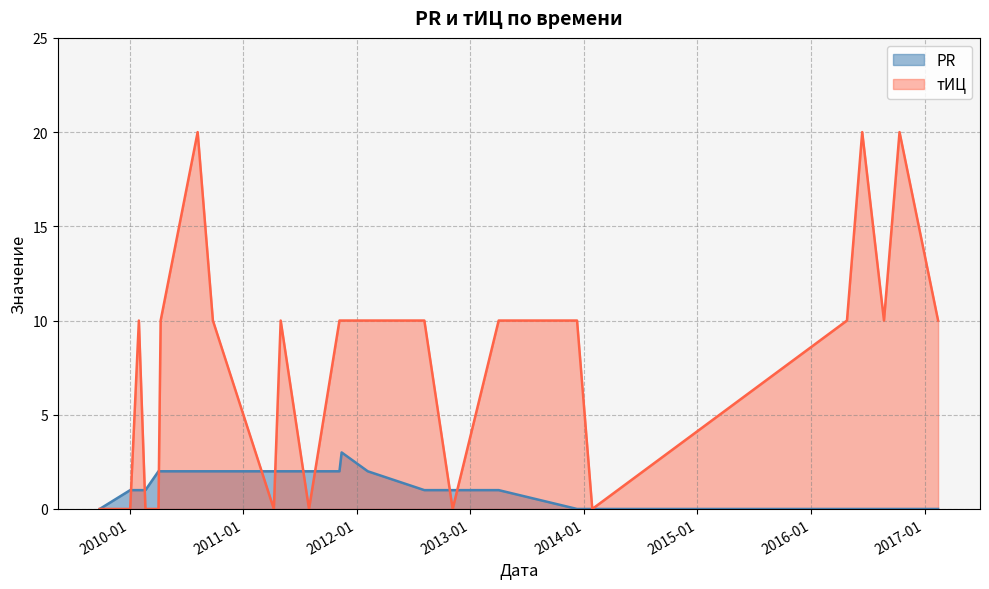

How many data points does each series have?

24